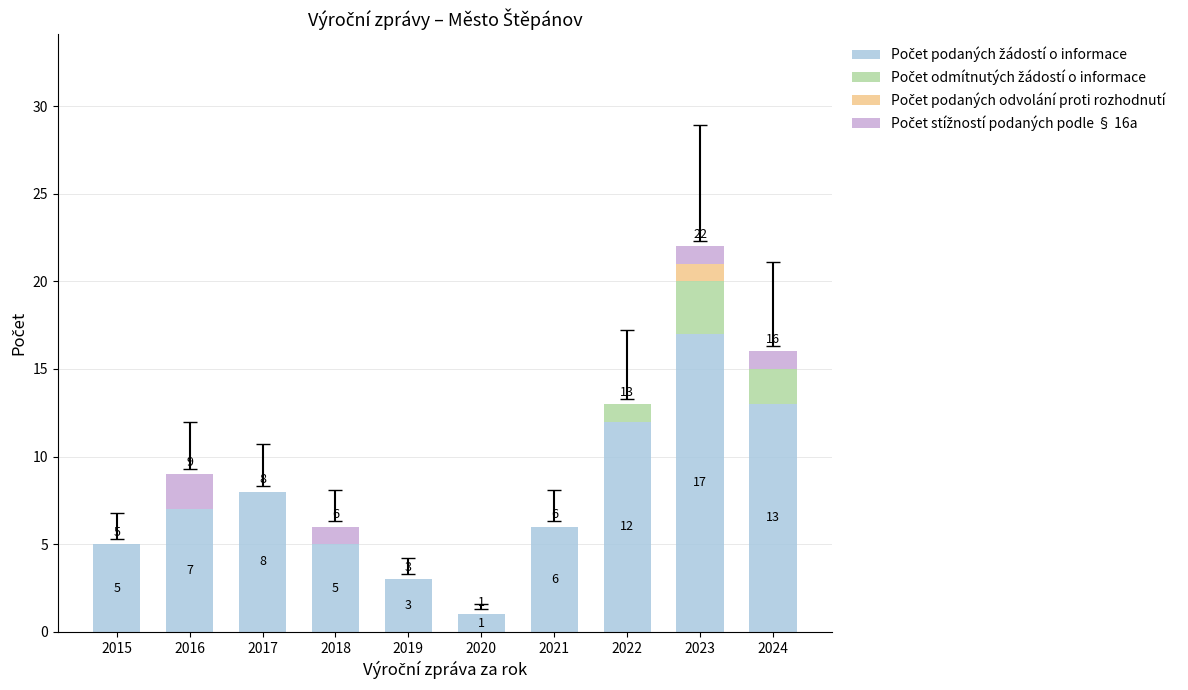

At which category is the sum across all series the highest?

2023